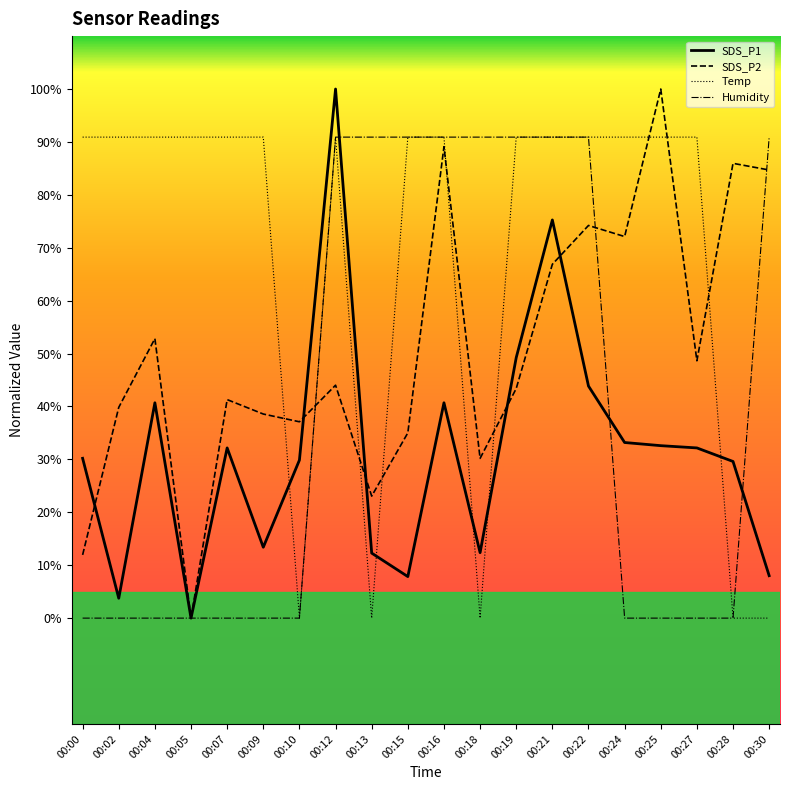

What is the highest value of the SDS_P1 series?

100.0